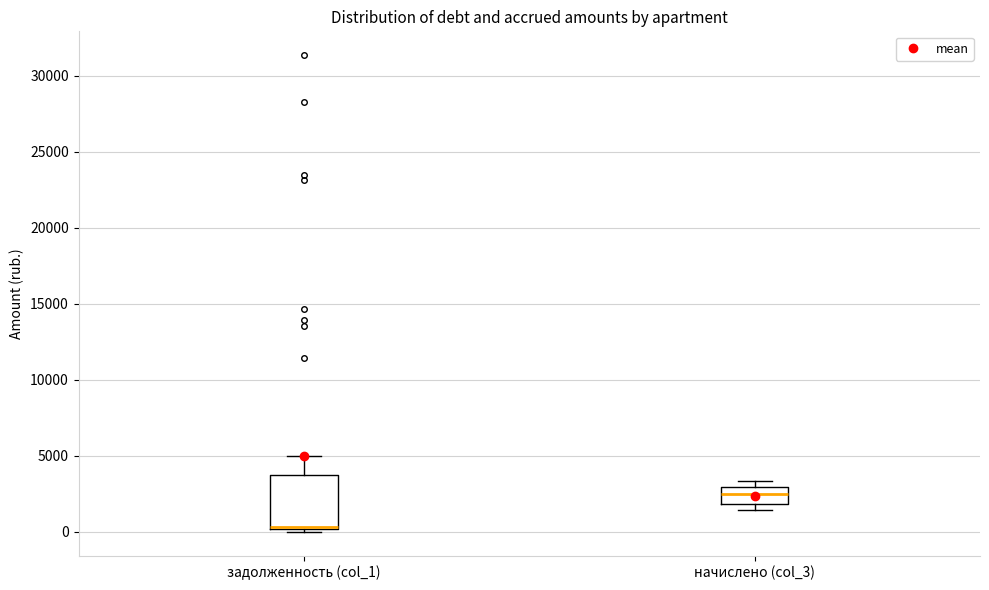

Reading left to right, read every box against the y-axis: the position of its median line, the range the box covers, and the ends of its whiskers. The values are not printed on the chart, so give them approximately, as read against the axis.

задолженность (col_1): median 500, box 0 to 3500, whiskers 0 (just below the box's lower edge) to 5000
начислено (col_3): median 2500, box 2000 to 3000, whiskers 1500 to 3500